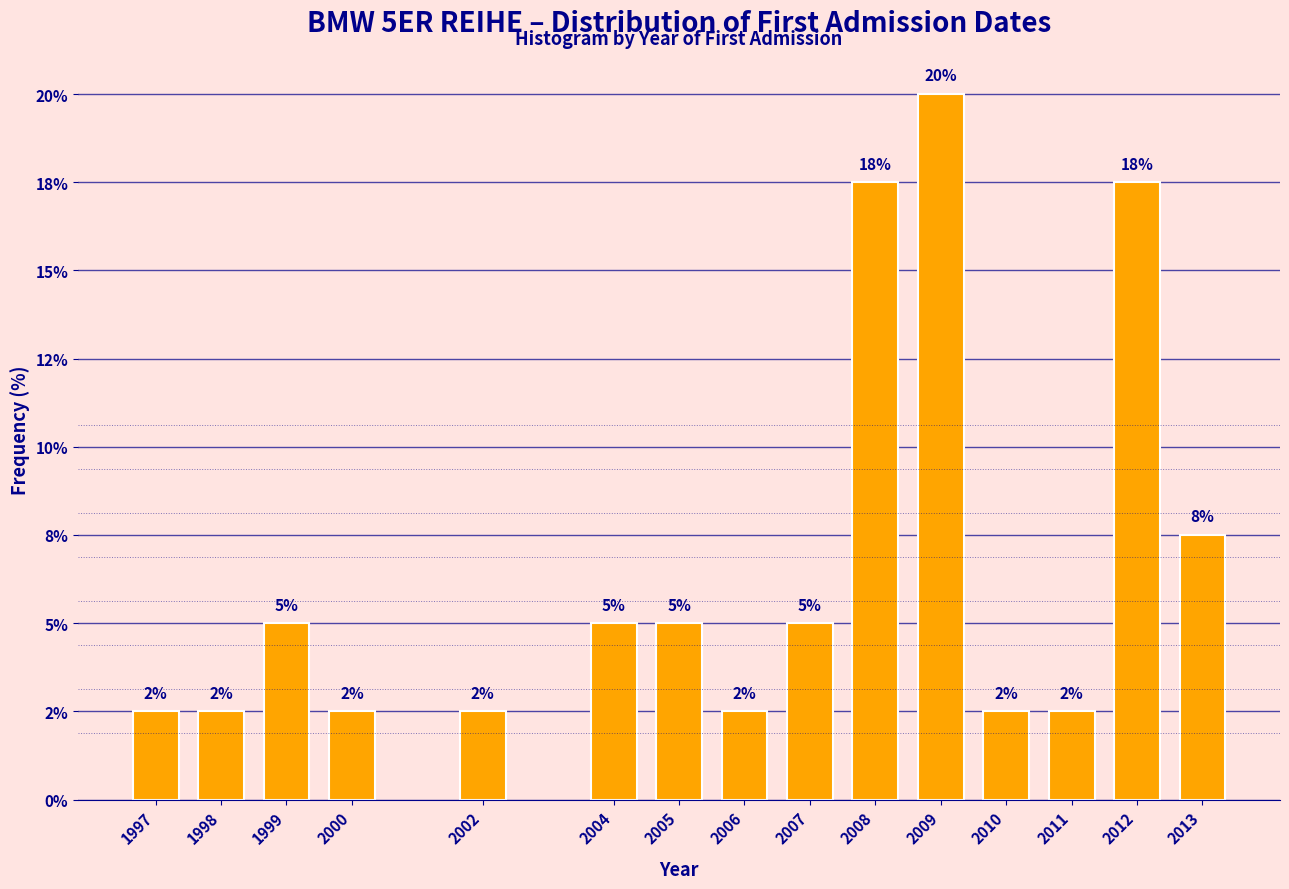

Are the bars horizontal?

No